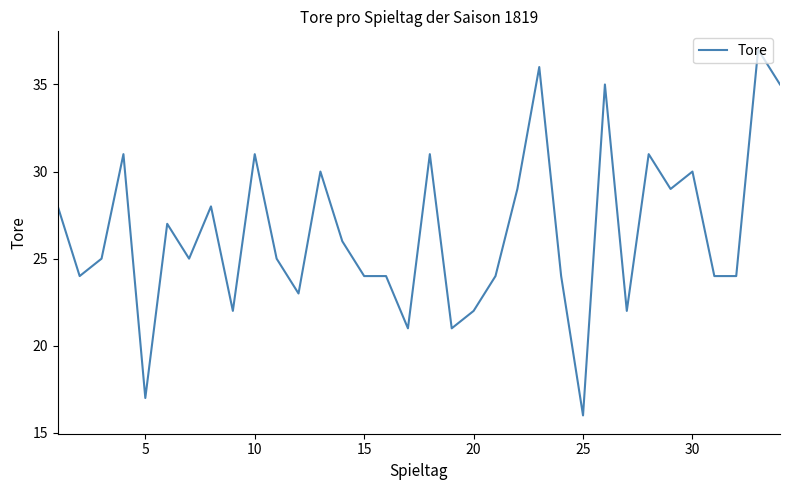

Is this an area chart (filled region under the line)?

No